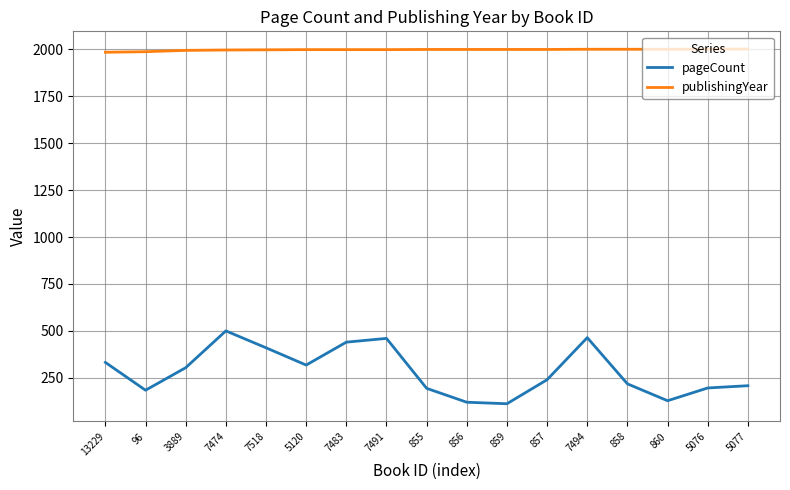

True or false: publishingYear has a value of 2639 at 857.

False